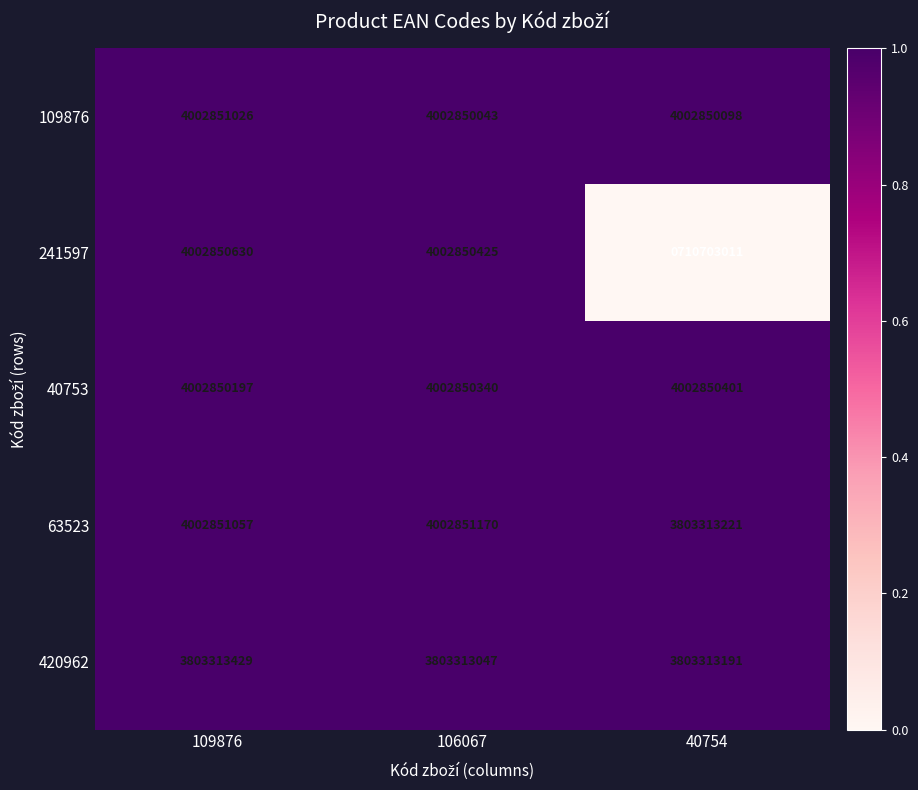

Count the number of categories in the chart.

3